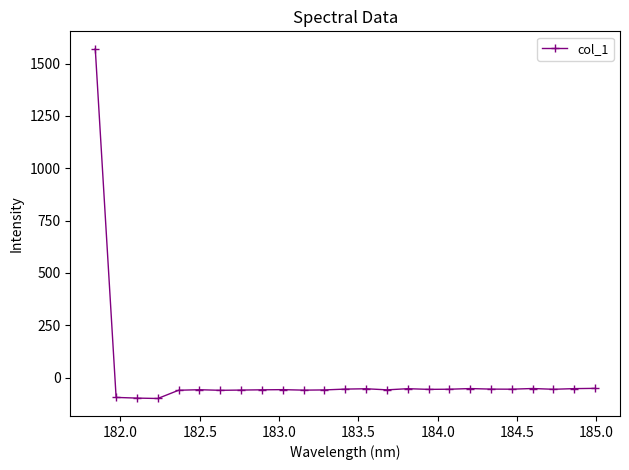

How many values exceed -56?

12